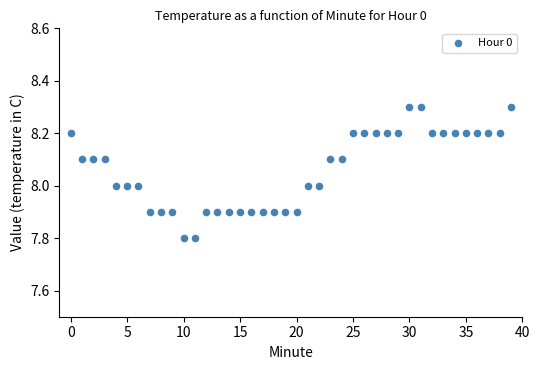

What is the range of Y values (max minus min)?

0.5